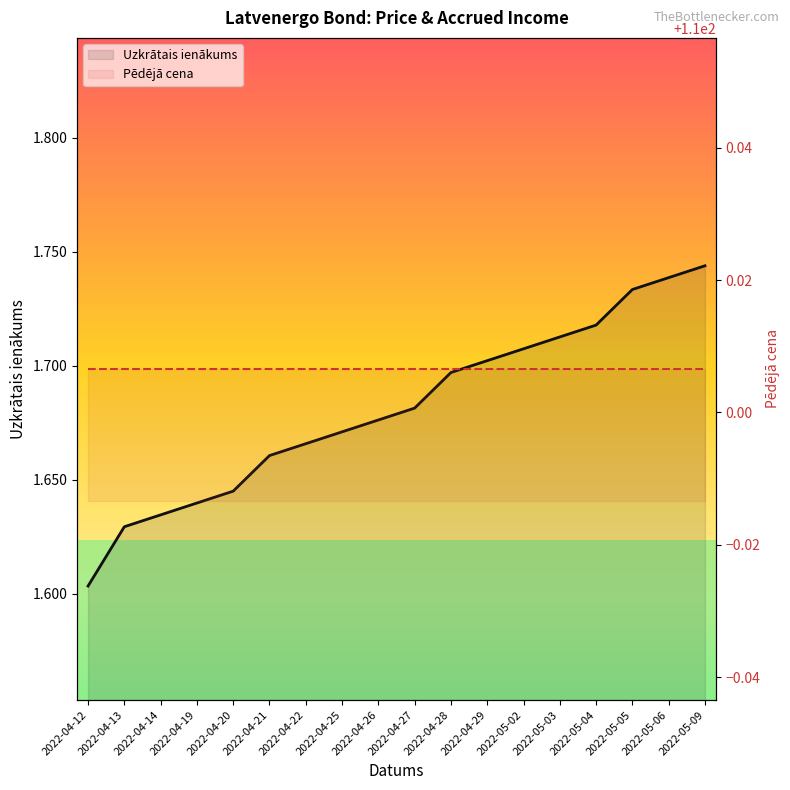

Between 2022-05-02 and 2022-05-03, which series saw the biggest shift?

Uzkrātais ienākums